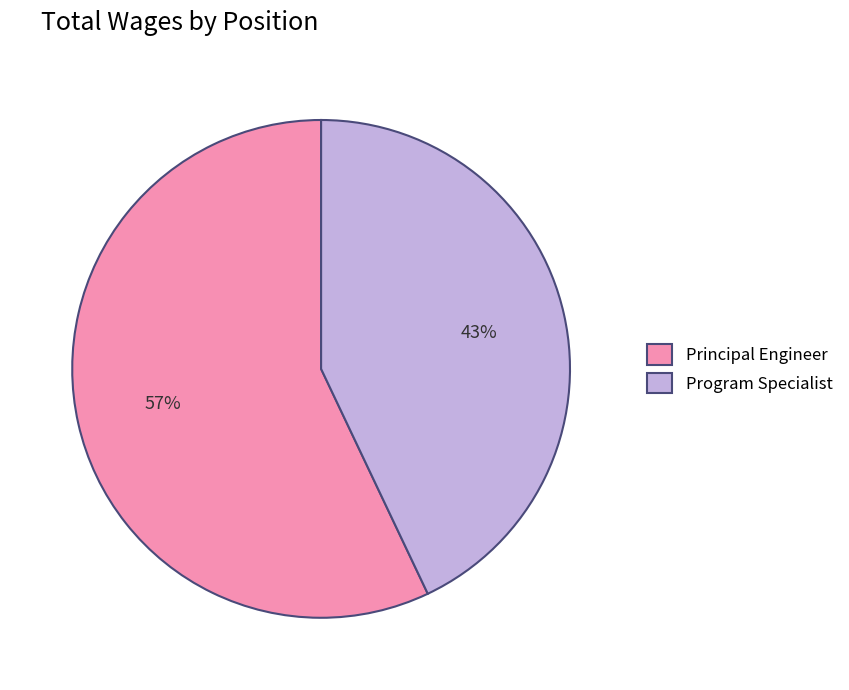

To the nearest percent, what is the average slice percentage?

50%